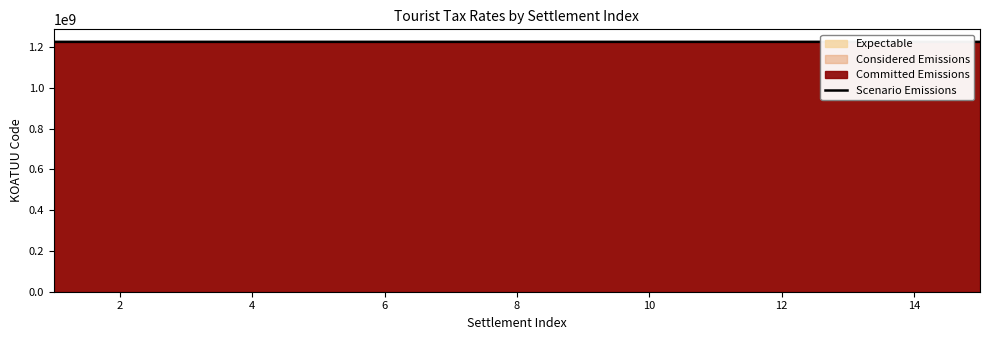

What is the highest value of the Scenario Emissions series?

1225973940.9